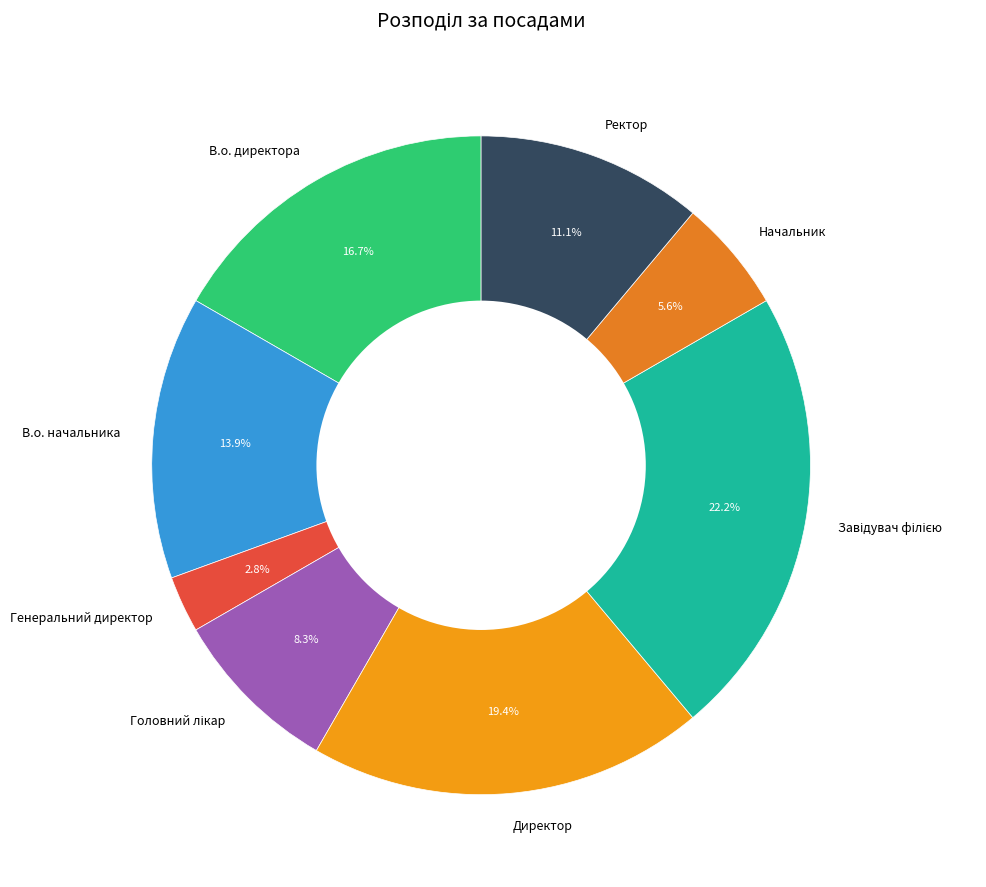

Does Генеральний директор represent more than half of the total?

No